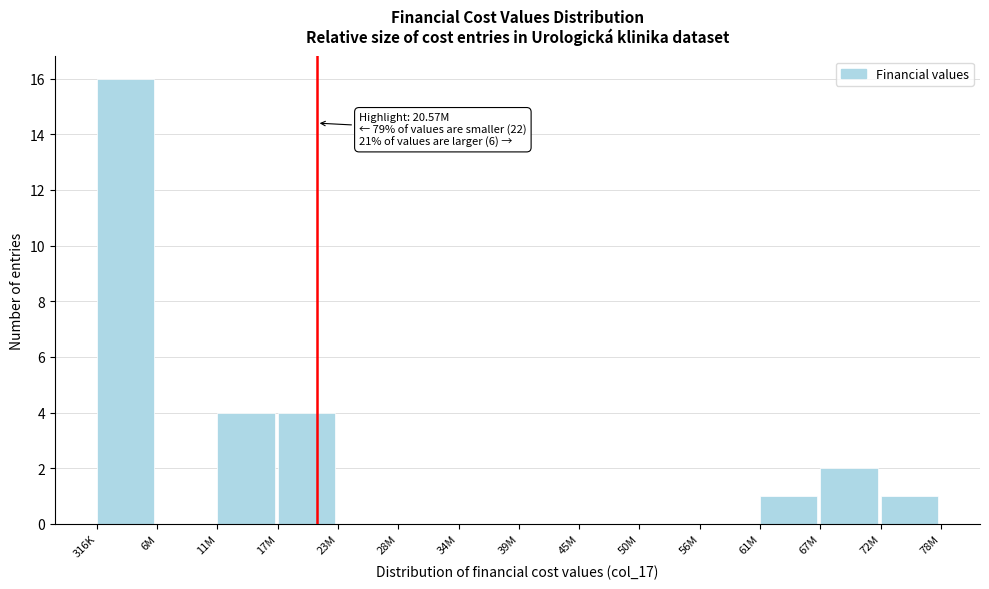

Reading right to left, what are all the values shown in this chart?

72M=1	67M=2	61M=1	56M=0	50M=0	45M=0	39M=0	34M=0	28M=0	23M=0	17M=4	11M=4	6M=0	316K=16